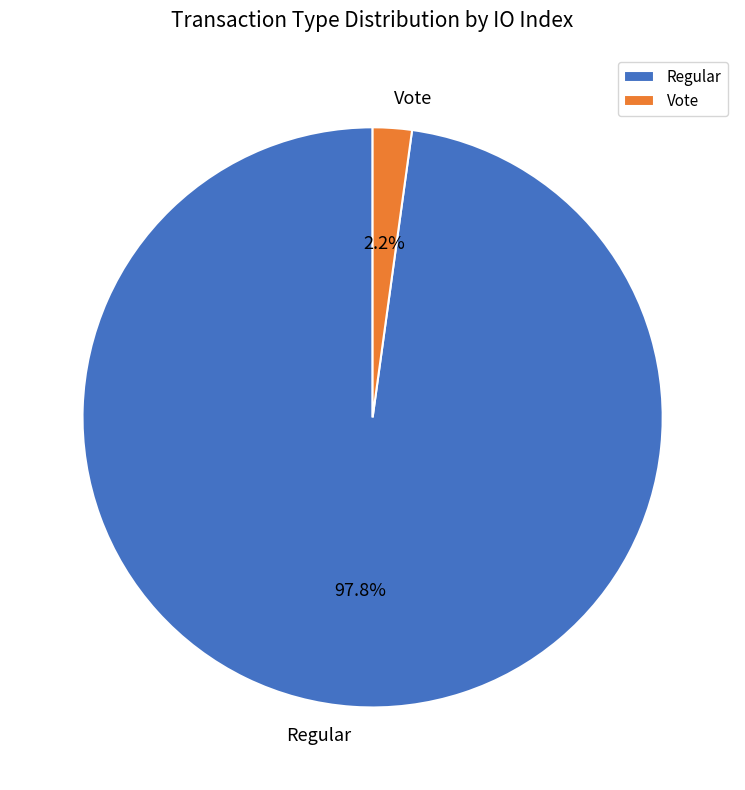

Does Regular represent more than half of the total?

Yes